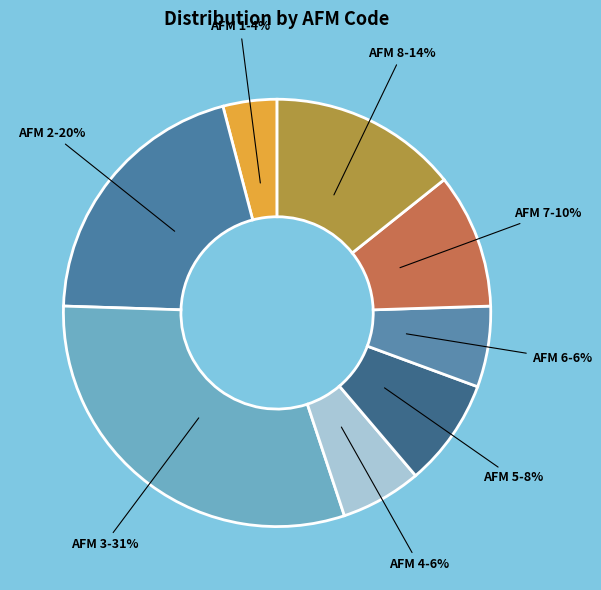

How many slices are in this pie chart?

8